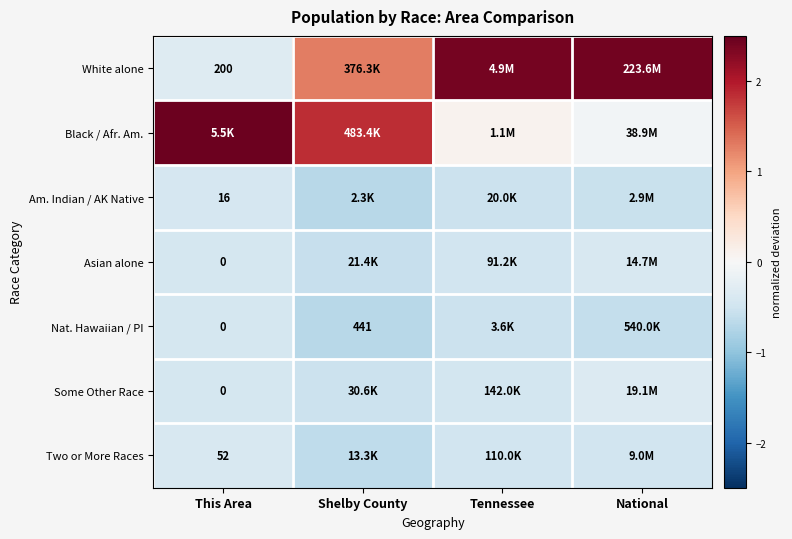

The Some Other Race series shows -0.2 at This Area. True or false?

False